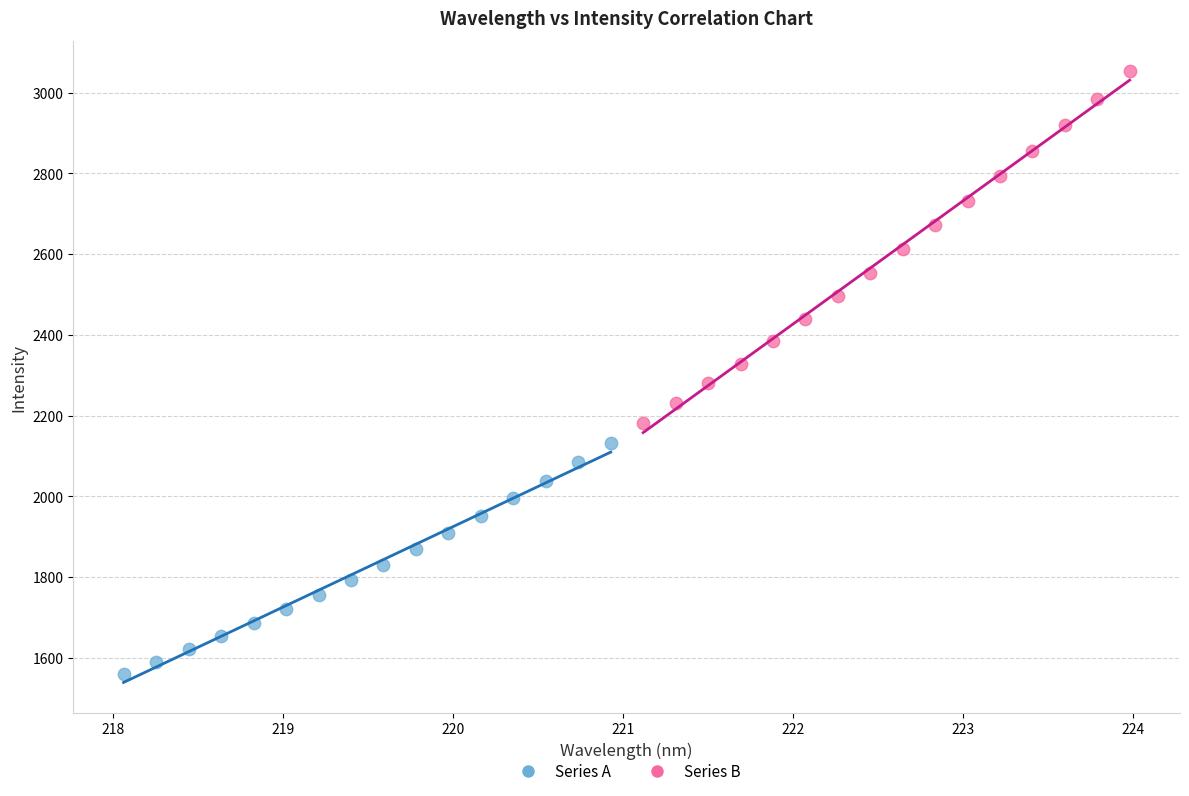

Which series contains the highest Y value?

Series B